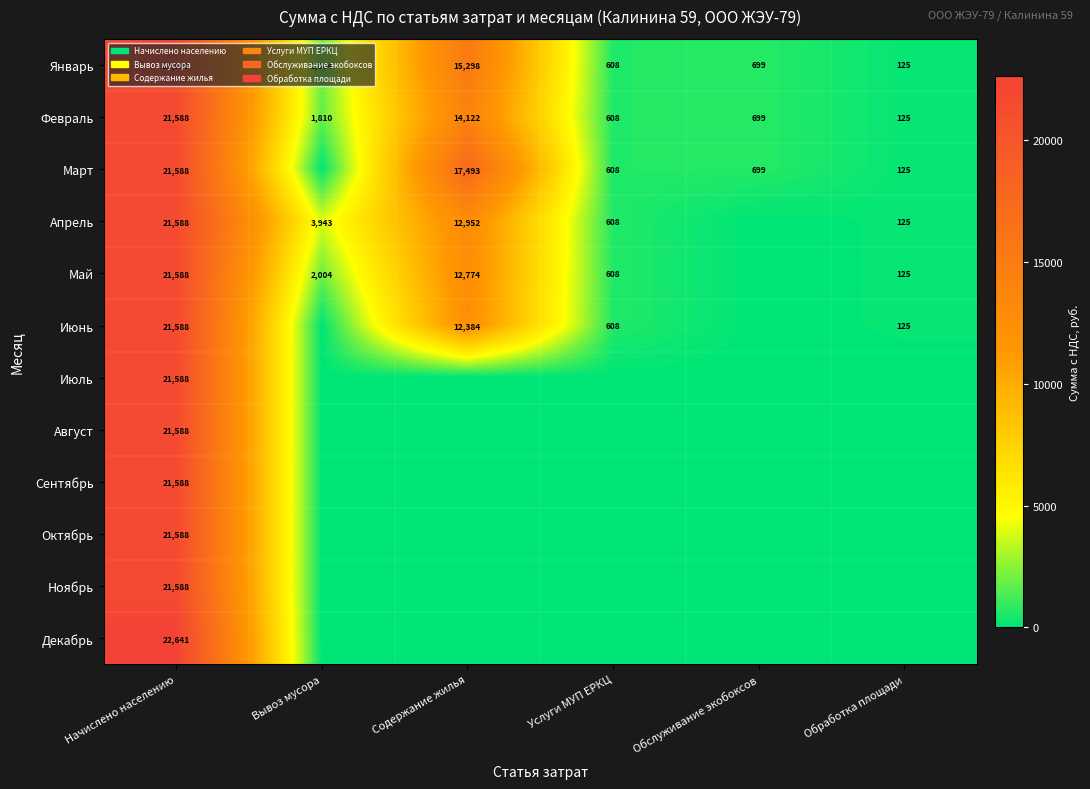

List the labels in order of Январь value, smallest first.

Обработка площади, Услуги МУП ЕРКЦ, Обслуживание экобоксов, Вывоз мусора, Содержание жилья, Начислено населению